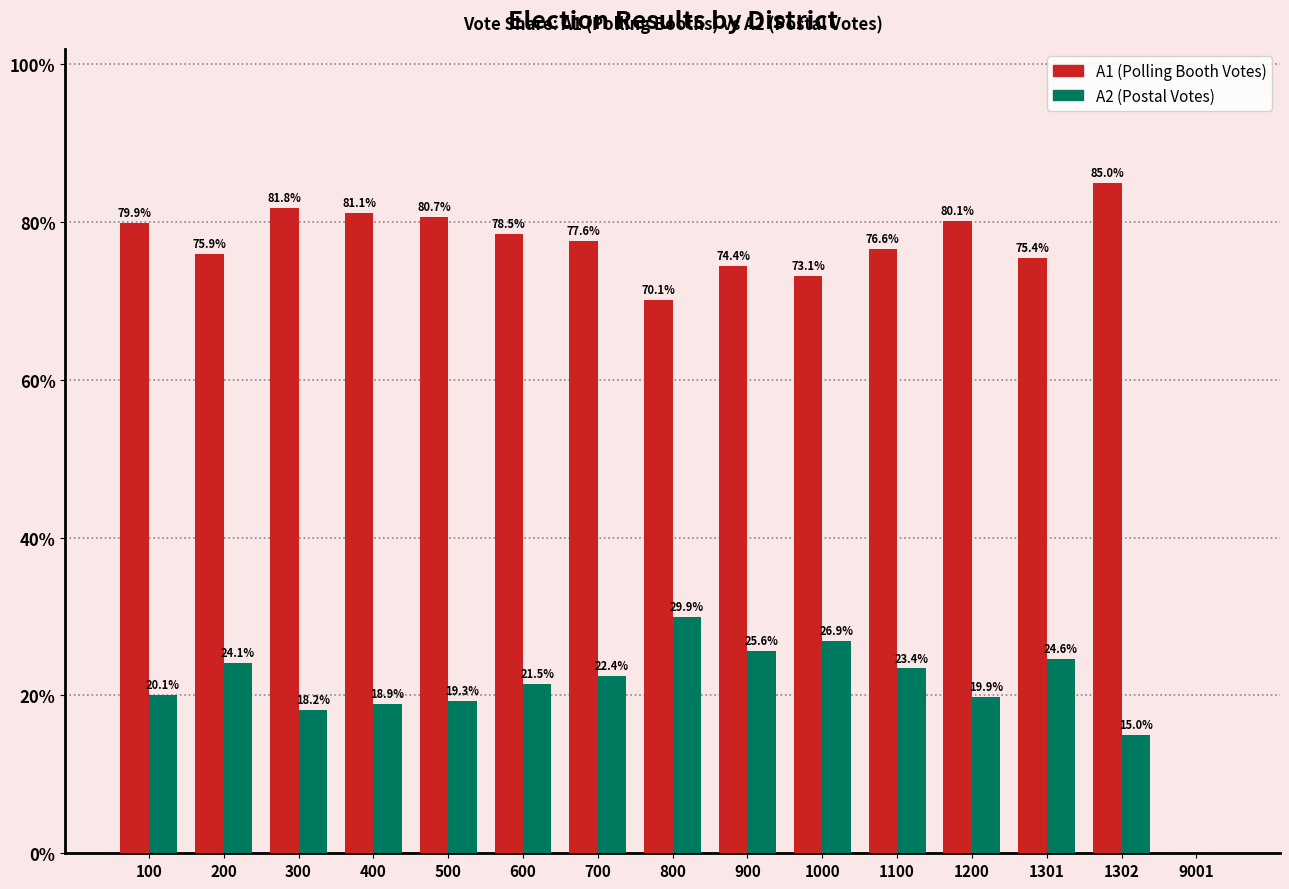

Which label corresponds to the largest value in the chart?

1302